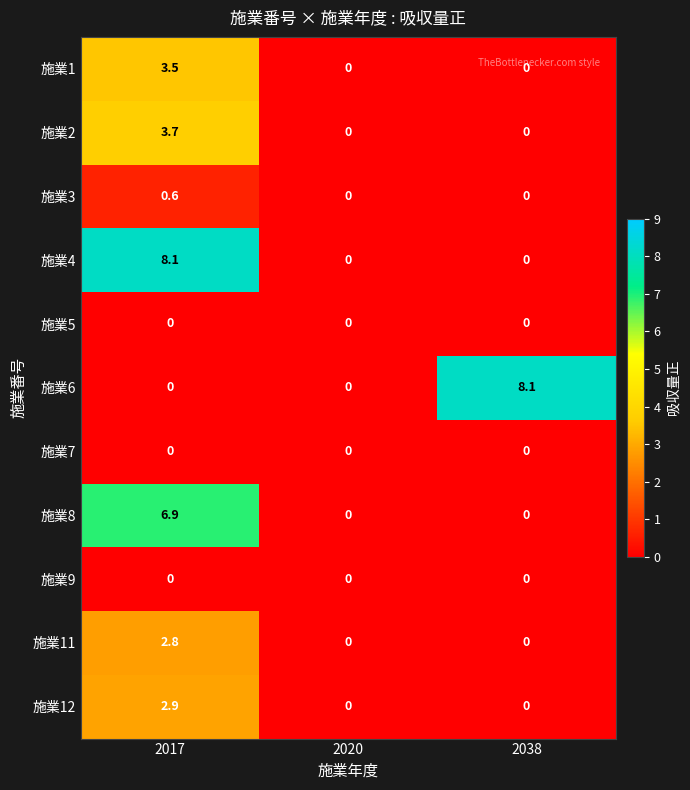

What is the sum of all 施業8 values?

6.9